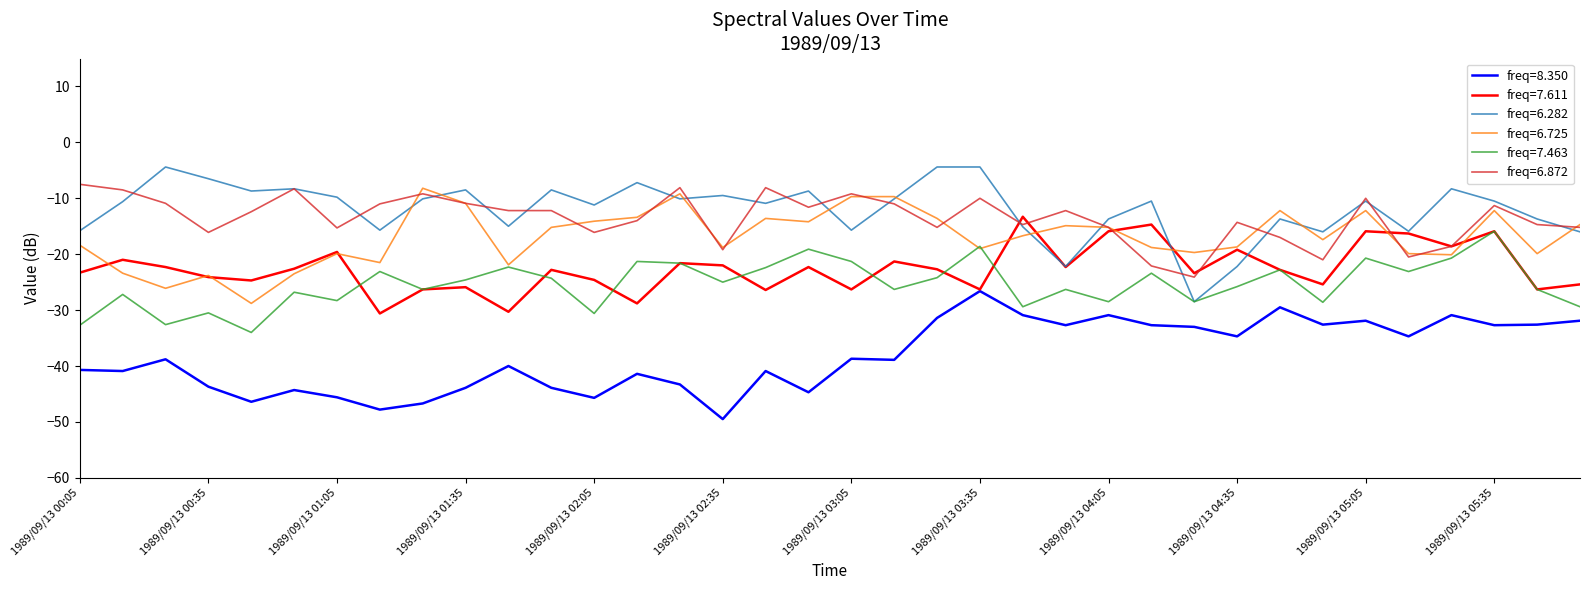

What is the lowest value of the freq=7.611 series?

-30.6